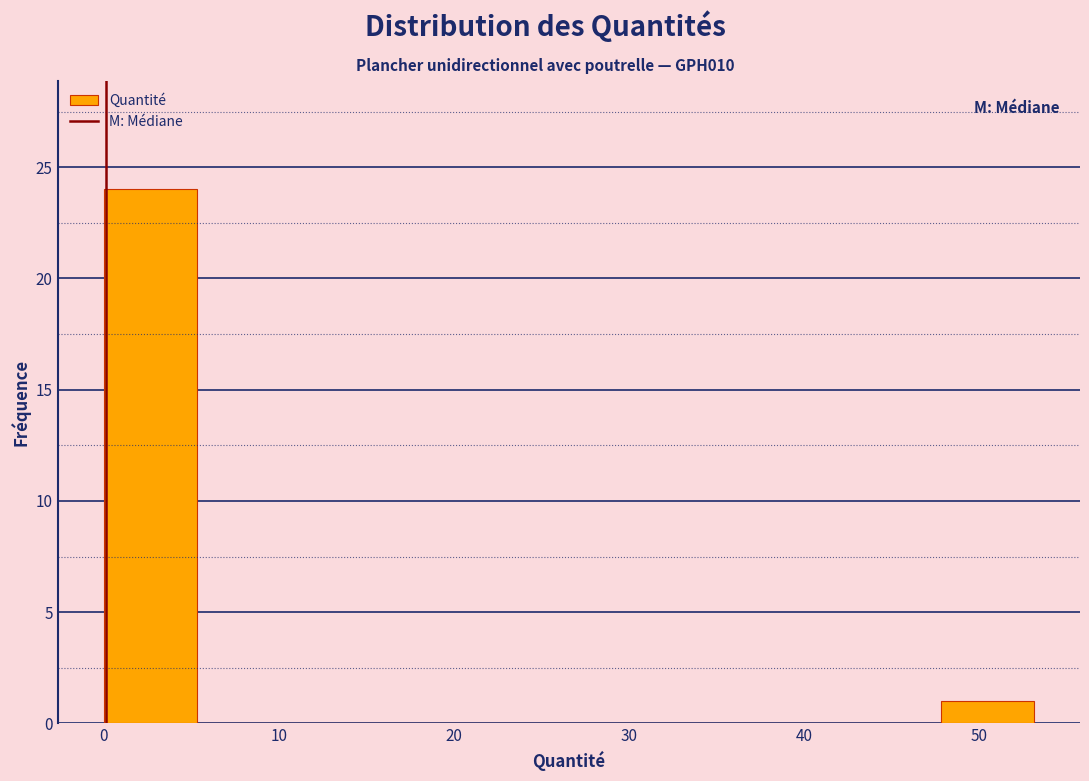

Which range on the x-axis has the tallest bar?

0 to 5